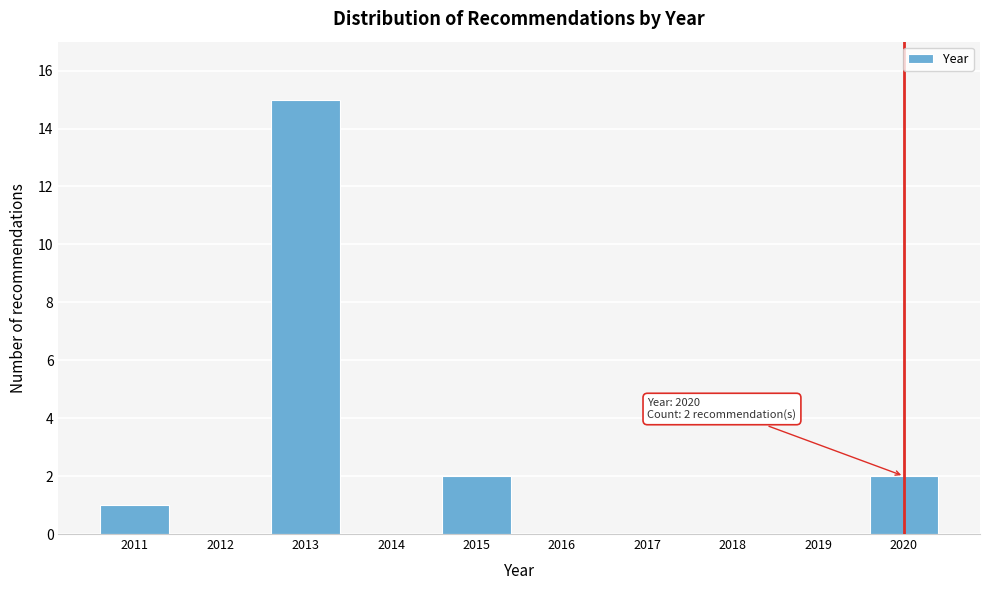

Reading left to right, transcribe all the data shown in this chart.

2011=1	2012=0	2013=15	2014=0	2015=2	2016=0	2017=0	2018=0	2019=0	2020=2